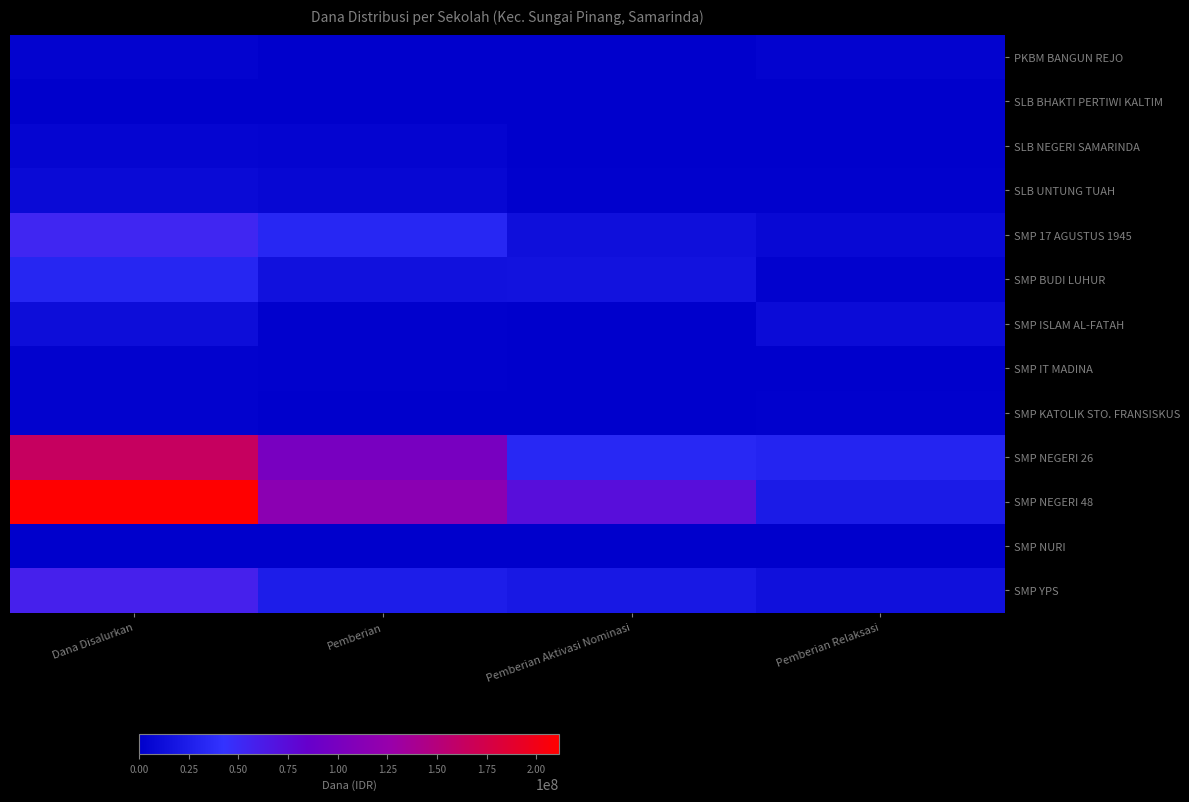

Rank the series at Pemberian Relaksasi from lowest to highest value.

SLB BHAKTI PERTIWI KALTIM, SMP NURI, SLB NEGERI SAMARINDA, SMP IT MADINA, SLB UNTUNG TUAH, SMP KATOLIK STO. FRANSISKUS, SMP BUDI LUHUR, PKBM BANGUN REJO, SMP 17 AGUSTUS 1945, SMP ISLAM AL-FATAH, SMP YPS, SMP NEGERI 48, SMP NEGERI 26